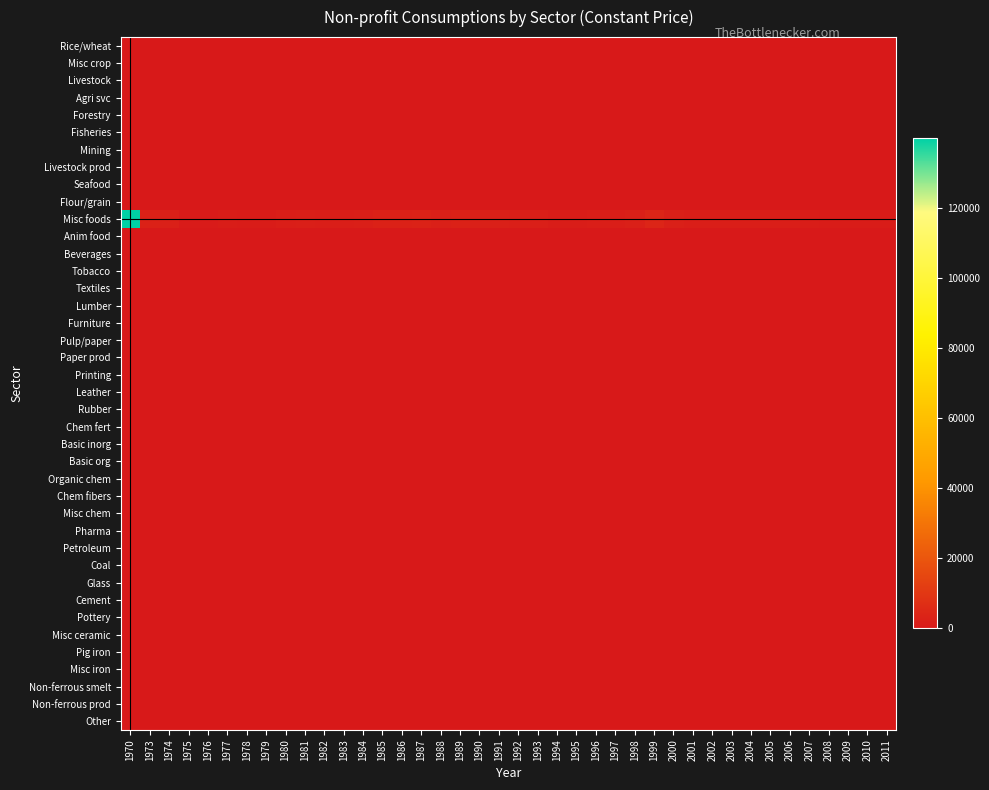

Reading left to right, what are all the values shown in this chart?

Rice/wheat: 1970=0.0	1973=0.0	1974=0.0	1975=0.0	1976=0.0	1977=0.0	1978=0.0	1979=0.0	1980=0.0	1981=0.0	1982=0.0	1983=0.0	1984=0.0	1985=0.0	1986=0.0	1987=0.0	1988=0.0	1989=0.0	1990=0.0	1991=0.0	1992=0.0	1993=0.0	1994=0.0	1995=0.0	1996=0.0	1997=0.0	1998=0.0	1999=0.0	2000=0.0	2001=0.0	2002=0.0	2003=0.0	2004=0.0	2005=0.0	2006=0.0	2007=0.0	2008=0.0	2009=0.0	2010=0.0	2011=0.0
Misc crop: 1970=0.0	1973=0.0	1974=0.0	1975=0.0	1976=0.0	1977=0.0	1978=0.0	1979=0.0	1980=0.0	1981=0.0	1982=0.0	1983=0.0	1984=0.0	1985=0.0	1986=0.0	1987=0.0	1988=0.0	1989=0.0	1990=0.0	1991=0.0	1992=0.0	1993=0.0	1994=0.0	1995=0.0	1996=0.0	1997=0.0	1998=0.0	1999=0.0	2000=0.0	2001=0.0	2002=0.0	2003=0.0	2004=0.0	2005=0.0	2006=0.0	2007=0.0	2008=0.0	2009=0.0	2010=0.0	2011=0.0
Livestock: 1970=0.0	1973=0.0	1974=0.0	1975=0.0	1976=0.0	1977=0.0	1978=0.0	1979=0.0	1980=0.0	1981=0.0	1982=0.0	1983=0.0	1984=0.0	1985=0.0	1986=0.0	1987=0.0	1988=0.0	1989=0.0	1990=0.0	1991=0.0	1992=0.0	1993=0.0	1994=0.0	1995=0.0	1996=0.0	1997=0.0	1998=0.0	1999=0.0	2000=0.0	2001=0.0	2002=0.0	2003=0.0	2004=0.0	2005=0.0	2006=0.0	2007=0.0	2008=0.0	2009=0.0	2010=0.0	2011=0.0
Agri svc: 1970=0.0	1973=0.0	1974=0.0	1975=0.0	1976=0.0	1977=0.0	1978=0.0	1979=0.0	1980=0.0	1981=0.0	1982=0.0	1983=0.0	1984=0.0	1985=0.0	1986=0.0	1987=0.0	1988=0.0	1989=0.0	1990=0.0	1991=0.0	1992=0.0	1993=0.0	1994=0.0	1995=0.0	1996=0.0	1997=0.0	1998=0.0	1999=0.0	2000=0.0	2001=0.0	2002=0.0	2003=0.0	2004=0.0	2005=0.0	2006=0.0	2007=0.0	2008=0.0	2009=0.0	2010=0.0	2011=0.0
Forestry: 1970=0.0	1973=0.0	1974=0.0	1975=0.0	1976=0.0	1977=0.0	1978=0.0	1979=0.0	1980=0.0	1981=0.0	1982=0.0	1983=0.0	1984=0.0	1985=0.0	1986=0.0	1987=0.0	1988=0.0	1989=0.0	1990=0.0	1991=0.0	1992=0.0	1993=0.0	1994=0.0	1995=0.0	1996=0.0	1997=0.0	1998=0.0	1999=0.0	2000=0.0	2001=0.0	2002=0.0	2003=0.0	2004=0.0	2005=0.0	2006=0.0	2007=0.0	2008=0.0	2009=0.0	2010=0.0	2011=0.0
Fisheries: 1970=0.0	1973=0.0	1974=0.0	1975=0.0	1976=0.0	1977=0.0	1978=0.0	1979=0.0	1980=0.0	1981=0.0	1982=0.0	1983=0.0	1984=0.0	1985=0.0	1986=0.0	1987=0.0	1988=0.0	1989=0.0	1990=0.0	1991=0.0	1992=0.0	1993=0.0	1994=0.0	1995=0.0	1996=0.0	1997=0.0	1998=0.0	1999=0.0	2000=0.0	2001=0.0	2002=0.0	2003=0.0	2004=0.0	2005=0.0	2006=0.0	2007=0.0	2008=0.0	2009=0.0	2010=0.0	2011=0.0
Mining: 1970=0.0	1973=0.0	1974=0.0	1975=0.0	1976=0.0	1977=0.0	1978=0.0	1979=0.0	1980=0.0	1981=0.0	1982=0.0	1983=0.0	1984=0.0	1985=0.0	1986=0.0	1987=0.0	1988=0.0	1989=0.0	1990=0.0	1991=0.0	1992=0.0	1993=0.0	1994=0.0	1995=0.0	1996=0.0	1997=0.0	1998=0.0	1999=0.0	2000=0.0	2001=0.0	2002=0.0	2003=0.0	2004=0.0	2005=0.0	2006=0.0	2007=0.0	2008=0.0	2009=0.0	2010=0.0	2011=0.0
Livestock prod: 1970=0.0	1973=0.0	1974=0.0	1975=0.0	1976=0.0	1977=0.0	1978=0.0	1979=0.0	1980=0.0	1981=0.0	1982=0.0	1983=0.0	1984=0.0	1985=0.0	1986=0.0	1987=0.0	1988=0.0	1989=0.0	1990=0.0	1991=0.0	1992=0.0	1993=0.0	1994=0.0	1995=0.0	1996=0.0	1997=0.0	1998=0.0	1999=0.0	2000=0.0	2001=0.0	2002=0.0	2003=0.0	2004=0.0	2005=0.0	2006=0.0	2007=0.0	2008=0.0	2009=0.0	2010=0.0	2011=0.0
Seafood: 1970=0.0	1973=0.0	1974=0.0	1975=0.0	1976=0.0	1977=0.0	1978=0.0	1979=0.0	1980=0.0	1981=0.0	1982=0.0	1983=0.0	1984=0.0	1985=0.0	1986=0.0	1987=0.0	1988=0.0	1989=0.0	1990=0.0	1991=0.0	1992=0.0	1993=0.0	1994=0.0	1995=0.0	1996=0.0	1997=0.0	1998=0.0	1999=0.0	2000=0.0	2001=0.0	2002=0.0	2003=0.0	2004=0.0	2005=0.0	2006=0.0	2007=0.0	2008=0.0	2009=0.0	2010=0.0	2011=0.0
Flour/grain: 1970=0.0	1973=0.0	1974=0.0	1975=0.0	1976=0.0	1977=0.0	1978=0.0	1979=0.0	1980=0.0	1981=0.0	1982=0.0	1983=0.0	1984=0.0	1985=0.0	1986=0.0	1987=0.0	1988=0.0	1989=0.0	1990=0.0	1991=0.0	1992=0.0	1993=0.0	1994=0.0	1995=0.0	1996=0.0	1997=0.0	1998=0.0	1999=0.0	2000=0.0	2001=0.0	2002=0.0	2003=0.0	2004=0.0	2005=0.0	2006=0.0	2007=0.0	2008=0.0	2009=0.0	2010=0.0	2011=0.0
Misc foods: 1970=139830.2	1973=2740.0	1974=2455.1	1975=1091.2	1976=985.1	1977=1413.5	1978=1163.0	1979=1293.7	1980=1843.7	1981=1938.5	1982=1745.4	1983=1812.2	1984=1926.7	1985=2753.6	1986=2879.3	1987=3275.3	1988=2554.4	1989=2814.5	1990=2671.7	1991=2292.0	1992=2079.0	1993=1999.0	1994=1552.0	1995=1390.7	1996=1641.0	1997=1845.9	1998=2581.3	1999=3858.8	2000=2405.5	2001=1855.3	2002=1686.0	2003=1710.2	2004=1645.2	2005=1763.2	2006=1789.9	2007=1544.6	2008=1325.7	2009=1111.6	2010=1144.8	2011=1122.6
Anim food: 1970=0.0	1973=0.0	1974=0.0	1975=0.0	1976=0.0	1977=0.0	1978=0.0	1979=0.0	1980=0.0	1981=0.0	1982=0.0	1983=0.0	1984=0.0	1985=0.0	1986=0.0	1987=0.0	1988=0.0	1989=0.0	1990=0.0	1991=0.0	1992=0.0	1993=0.0	1994=0.0	1995=0.0	1996=0.0	1997=0.0	1998=0.0	1999=0.0	2000=0.0	2001=0.0	2002=0.0	2003=0.0	2004=0.0	2005=0.0	2006=0.0	2007=0.0	2008=0.0	2009=0.0	2010=0.0	2011=0.0
Beverages: 1970=0.0	1973=0.0	1974=0.0	1975=0.0	1976=0.0	1977=0.0	1978=0.0	1979=0.0	1980=0.0	1981=0.0	1982=0.0	1983=0.0	1984=0.0	1985=0.0	1986=0.0	1987=0.0	1988=0.0	1989=0.0	1990=0.0	1991=0.0	1992=0.0	1993=0.0	1994=0.0	1995=0.0	1996=0.0	1997=0.0	1998=0.0	1999=0.0	2000=0.0	2001=0.0	2002=0.0	2003=0.0	2004=0.0	2005=0.0	2006=0.0	2007=0.0	2008=0.0	2009=0.0	2010=0.0	2011=0.0
Tobacco: 1970=0.0	1973=0.0	1974=0.0	1975=0.0	1976=0.0	1977=0.0	1978=0.0	1979=0.0	1980=0.0	1981=0.0	1982=0.0	1983=0.0	1984=0.0	1985=0.0	1986=0.0	1987=0.0	1988=0.0	1989=0.0	1990=0.0	1991=0.0	1992=0.0	1993=0.0	1994=0.0	1995=0.0	1996=0.0	1997=0.0	1998=0.0	1999=0.0	2000=0.0	2001=0.0	2002=0.0	2003=0.0	2004=0.0	2005=0.0	2006=0.0	2007=0.0	2008=0.0	2009=0.0	2010=0.0	2011=0.0
Textiles: 1970=0.0	1973=0.0	1974=0.0	1975=0.0	1976=0.0	1977=0.0	1978=0.0	1979=0.0	1980=0.0	1981=0.0	1982=0.0	1983=0.0	1984=0.0	1985=0.0	1986=0.0	1987=0.0	1988=0.0	1989=0.0	1990=0.0	1991=0.0	1992=0.0	1993=0.0	1994=0.0	1995=0.0	1996=0.0	1997=0.0	1998=0.0	1999=0.0	2000=0.0	2001=0.0	2002=0.0	2003=0.0	2004=0.0	2005=0.0	2006=0.0	2007=0.0	2008=0.0	2009=0.0	2010=0.0	2011=0.0
Lumber: 1970=0.0	1973=0.0	1974=0.0	1975=0.0	1976=0.0	1977=0.0	1978=0.0	1979=0.0	1980=0.0	1981=0.0	1982=0.0	1983=0.0	1984=0.0	1985=0.0	1986=0.0	1987=0.0	1988=0.0	1989=0.0	1990=0.0	1991=0.0	1992=0.0	1993=0.0	1994=0.0	1995=0.0	1996=0.0	1997=0.0	1998=0.0	1999=0.0	2000=0.0	2001=0.0	2002=0.0	2003=0.0	2004=0.0	2005=0.0	2006=0.0	2007=0.0	2008=0.0	2009=0.0	2010=0.0	2011=0.0
Furniture: 1970=0.0	1973=0.0	1974=0.0	1975=0.0	1976=0.0	1977=0.0	1978=0.0	1979=0.0	1980=0.0	1981=0.0	1982=0.0	1983=0.0	1984=0.0	1985=0.0	1986=0.0	1987=0.0	1988=0.0	1989=0.0	1990=0.0	1991=0.0	1992=0.0	1993=0.0	1994=0.0	1995=0.0	1996=0.0	1997=0.0	1998=0.0	1999=0.0	2000=0.0	2001=0.0	2002=0.0	2003=0.0	2004=0.0	2005=0.0	2006=0.0	2007=0.0	2008=0.0	2009=0.0	2010=0.0	2011=0.0
Pulp/paper: 1970=0.0	1973=0.0	1974=0.0	1975=0.0	1976=0.0	1977=0.0	1978=0.0	1979=0.0	1980=0.0	1981=0.0	1982=0.0	1983=0.0	1984=0.0	1985=0.0	1986=0.0	1987=0.0	1988=0.0	1989=0.0	1990=0.0	1991=0.0	1992=0.0	1993=0.0	1994=0.0	1995=0.0	1996=0.0	1997=0.0	1998=0.0	1999=0.0	2000=0.0	2001=0.0	2002=0.0	2003=0.0	2004=0.0	2005=0.0	2006=0.0	2007=0.0	2008=0.0	2009=0.0	2010=0.0	2011=0.0
Paper prod: 1970=0.0	1973=0.0	1974=0.0	1975=0.0	1976=0.0	1977=0.0	1978=0.0	1979=0.0	1980=0.0	1981=0.0	1982=0.0	1983=0.0	1984=0.0	1985=0.0	1986=0.0	1987=0.0	1988=0.0	1989=0.0	1990=0.0	1991=0.0	1992=0.0	1993=0.0	1994=0.0	1995=0.0	1996=0.0	1997=0.0	1998=0.0	1999=0.0	2000=0.0	2001=0.0	2002=0.0	2003=0.0	2004=0.0	2005=0.0	2006=0.0	2007=0.0	2008=0.0	2009=0.0	2010=0.0	2011=0.0
Printing: 1970=0.0	1973=0.0	1974=0.0	1975=0.0	1976=0.0	1977=0.0	1978=0.0	1979=0.0	1980=0.0	1981=0.0	1982=0.0	1983=0.0	1984=0.0	1985=0.0	1986=0.0	1987=0.0	1988=0.0	1989=0.0	1990=0.0	1991=0.0	1992=0.0	1993=0.0	1994=0.0	1995=0.0	1996=0.0	1997=0.0	1998=0.0	1999=0.0	2000=0.0	2001=0.0	2002=0.0	2003=0.0	2004=0.0	2005=0.0	2006=0.0	2007=0.0	2008=0.0	2009=0.0	2010=0.0	2011=0.0
Leather: 1970=0.0	1973=0.0	1974=0.0	1975=0.0	1976=0.0	1977=0.0	1978=0.0	1979=0.0	1980=0.0	1981=0.0	1982=0.0	1983=0.0	1984=0.0	1985=0.0	1986=0.0	1987=0.0	1988=0.0	1989=0.0	1990=0.0	1991=0.0	1992=0.0	1993=0.0	1994=0.0	1995=0.0	1996=0.0	1997=0.0	1998=0.0	1999=0.0	2000=0.0	2001=0.0	2002=0.0	2003=0.0	2004=0.0	2005=0.0	2006=0.0	2007=0.0	2008=0.0	2009=0.0	2010=0.0	2011=0.0
Rubber: 1970=0.0	1973=0.0	1974=0.0	1975=0.0	1976=0.0	1977=0.0	1978=0.0	1979=0.0	1980=0.0	1981=0.0	1982=0.0	1983=0.0	1984=0.0	1985=0.0	1986=0.0	1987=0.0	1988=0.0	1989=0.0	1990=0.0	1991=0.0	1992=0.0	1993=0.0	1994=0.0	1995=0.0	1996=0.0	1997=0.0	1998=0.0	1999=0.0	2000=0.0	2001=0.0	2002=0.0	2003=0.0	2004=0.0	2005=0.0	2006=0.0	2007=0.0	2008=0.0	2009=0.0	2010=0.0	2011=0.0
Chem fert: 1970=0.0	1973=0.0	1974=0.0	1975=0.0	1976=0.0	1977=0.0	1978=0.0	1979=0.0	1980=0.0	1981=0.0	1982=0.0	1983=0.0	1984=0.0	1985=0.0	1986=0.0	1987=0.0	1988=0.0	1989=0.0	1990=0.0	1991=0.0	1992=0.0	1993=0.0	1994=0.0	1995=0.0	1996=0.0	1997=0.0	1998=0.0	1999=0.0	2000=0.0	2001=0.0	2002=0.0	2003=0.0	2004=0.0	2005=0.0	2006=0.0	2007=0.0	2008=0.0	2009=0.0	2010=0.0	2011=0.0
Basic inorg: 1970=0.0	1973=0.0	1974=0.0	1975=0.0	1976=0.0	1977=0.0	1978=0.0	1979=0.0	1980=0.0	1981=0.0	1982=0.0	1983=0.0	1984=0.0	1985=0.0	1986=0.0	1987=0.0	1988=0.0	1989=0.0	1990=0.0	1991=0.0	1992=0.0	1993=0.0	1994=0.0	1995=0.0	1996=0.0	1997=0.0	1998=0.0	1999=0.0	2000=0.0	2001=0.0	2002=0.0	2003=0.0	2004=0.0	2005=0.0	2006=0.0	2007=0.0	2008=0.0	2009=0.0	2010=0.0	2011=0.0
Basic org: 1970=0.0	1973=0.0	1974=0.0	1975=0.0	1976=0.0	1977=0.0	1978=0.0	1979=0.0	1980=0.0	1981=0.0	1982=0.0	1983=0.0	1984=0.0	1985=0.0	1986=0.0	1987=0.0	1988=0.0	1989=0.0	1990=0.0	1991=0.0	1992=0.0	1993=0.0	1994=0.0	1995=0.0	1996=0.0	1997=0.0	1998=0.0	1999=0.0	2000=0.0	2001=0.0	2002=0.0	2003=0.0	2004=0.0	2005=0.0	2006=0.0	2007=0.0	2008=0.0	2009=0.0	2010=0.0	2011=0.0
Organic chem: 1970=0.0	1973=0.0	1974=0.0	1975=0.0	1976=0.0	1977=0.0	1978=0.0	1979=0.0	1980=0.0	1981=0.0	1982=0.0	1983=0.0	1984=0.0	1985=0.0	1986=0.0	1987=0.0	1988=0.0	1989=0.0	1990=0.0	1991=0.0	1992=0.0	1993=0.0	1994=0.0	1995=0.0	1996=0.0	1997=0.0	1998=0.0	1999=0.0	2000=0.0	2001=0.0	2002=0.0	2003=0.0	2004=0.0	2005=0.0	2006=0.0	2007=0.0	2008=0.0	2009=0.0	2010=0.0	2011=0.0
Chem fibers: 1970=0.0	1973=0.0	1974=0.0	1975=0.0	1976=0.0	1977=0.0	1978=0.0	1979=0.0	1980=0.0	1981=0.0	1982=0.0	1983=0.0	1984=0.0	1985=0.0	1986=0.0	1987=0.0	1988=0.0	1989=0.0	1990=0.0	1991=0.0	1992=0.0	1993=0.0	1994=0.0	1995=0.0	1996=0.0	1997=0.0	1998=0.0	1999=0.0	2000=0.0	2001=0.0	2002=0.0	2003=0.0	2004=0.0	2005=0.0	2006=0.0	2007=0.0	2008=0.0	2009=0.0	2010=0.0	2011=0.0
Misc chem: 1970=0.0	1973=0.0	1974=0.0	1975=0.0	1976=0.0	1977=0.0	1978=0.0	1979=0.0	1980=0.0	1981=0.0	1982=0.0	1983=0.0	1984=0.0	1985=0.0	1986=0.0	1987=0.0	1988=0.0	1989=0.0	1990=0.0	1991=0.0	1992=0.0	1993=0.0	1994=0.0	1995=0.0	1996=0.0	1997=0.0	1998=0.0	1999=0.0	2000=0.0	2001=0.0	2002=0.0	2003=0.0	2004=0.0	2005=0.0	2006=0.0	2007=0.0	2008=0.0	2009=0.0	2010=0.0	2011=0.0
Pharma: 1970=0.0	1973=0.0	1974=0.0	1975=0.0	1976=0.0	1977=0.0	1978=0.0	1979=0.0	1980=0.0	1981=0.0	1982=0.0	1983=0.0	1984=0.0	1985=0.0	1986=0.0	1987=0.0	1988=0.0	1989=0.0	1990=0.0	1991=0.0	1992=0.0	1993=0.0	1994=0.0	1995=0.0	1996=0.0	1997=0.0	1998=0.0	1999=0.0	2000=0.0	2001=0.0	2002=0.0	2003=0.0	2004=0.0	2005=0.0	2006=0.0	2007=0.0	2008=0.0	2009=0.0	2010=0.0	2011=0.0
Petroleum: 1970=0.0	1973=0.0	1974=0.0	1975=0.0	1976=0.0	1977=0.0	1978=0.0	1979=0.0	1980=0.0	1981=0.0	1982=0.0	1983=0.0	1984=0.0	1985=0.0	1986=0.0	1987=0.0	1988=0.0	1989=0.0	1990=0.0	1991=0.0	1992=0.0	1993=0.0	1994=0.0	1995=0.0	1996=0.0	1997=0.0	1998=0.0	1999=0.0	2000=0.0	2001=0.0	2002=0.0	2003=0.0	2004=0.0	2005=0.0	2006=0.0	2007=0.0	2008=0.0	2009=0.0	2010=0.0	2011=0.0
Coal: 1970=0.0	1973=0.0	1974=0.0	1975=0.0	1976=0.0	1977=0.0	1978=0.0	1979=0.0	1980=0.0	1981=0.0	1982=0.0	1983=0.0	1984=0.0	1985=0.0	1986=0.0	1987=0.0	1988=0.0	1989=0.0	1990=0.0	1991=0.0	1992=0.0	1993=0.0	1994=0.0	1995=0.0	1996=0.0	1997=0.0	1998=0.0	1999=0.0	2000=0.0	2001=0.0	2002=0.0	2003=0.0	2004=0.0	2005=0.0	2006=0.0	2007=0.0	2008=0.0	2009=0.0	2010=0.0	2011=0.0
Glass: 1970=0.0	1973=0.0	1974=0.0	1975=0.0	1976=0.0	1977=0.0	1978=0.0	1979=0.0	1980=0.0	1981=0.0	1982=0.0	1983=0.0	1984=0.0	1985=0.0	1986=0.0	1987=0.0	1988=0.0	1989=0.0	1990=0.0	1991=0.0	1992=0.0	1993=0.0	1994=0.0	1995=0.0	1996=0.0	1997=0.0	1998=0.0	1999=0.0	2000=0.0	2001=0.0	2002=0.0	2003=0.0	2004=0.0	2005=0.0	2006=0.0	2007=0.0	2008=0.0	2009=0.0	2010=0.0	2011=0.0
Cement: 1970=0.0	1973=0.0	1974=0.0	1975=0.0	1976=0.0	1977=0.0	1978=0.0	1979=0.0	1980=0.0	1981=0.0	1982=0.0	1983=0.0	1984=0.0	1985=0.0	1986=0.0	1987=0.0	1988=0.0	1989=0.0	1990=0.0	1991=0.0	1992=0.0	1993=0.0	1994=0.0	1995=0.0	1996=0.0	1997=0.0	1998=0.0	1999=0.0	2000=0.0	2001=0.0	2002=0.0	2003=0.0	2004=0.0	2005=0.0	2006=0.0	2007=0.0	2008=0.0	2009=0.0	2010=0.0	2011=0.0
Pottery: 1970=0.0	1973=0.0	1974=0.0	1975=0.0	1976=0.0	1977=0.0	1978=0.0	1979=0.0	1980=0.0	1981=0.0	1982=0.0	1983=0.0	1984=0.0	1985=0.0	1986=0.0	1987=0.0	1988=0.0	1989=0.0	1990=0.0	1991=0.0	1992=0.0	1993=0.0	1994=0.0	1995=0.0	1996=0.0	1997=0.0	1998=0.0	1999=0.0	2000=0.0	2001=0.0	2002=0.0	2003=0.0	2004=0.0	2005=0.0	2006=0.0	2007=0.0	2008=0.0	2009=0.0	2010=0.0	2011=0.0
Misc ceramic: 1970=0.0	1973=0.0	1974=0.0	1975=0.0	1976=0.0	1977=0.0	1978=0.0	1979=0.0	1980=0.0	1981=0.0	1982=0.0	1983=0.0	1984=0.0	1985=0.0	1986=0.0	1987=0.0	1988=0.0	1989=0.0	1990=0.0	1991=0.0	1992=0.0	1993=0.0	1994=0.0	1995=0.0	1996=0.0	1997=0.0	1998=0.0	1999=0.0	2000=0.0	2001=0.0	2002=0.0	2003=0.0	2004=0.0	2005=0.0	2006=0.0	2007=0.0	2008=0.0	2009=0.0	2010=0.0	2011=0.0
Pig iron: 1970=0.0	1973=0.0	1974=0.0	1975=0.0	1976=0.0	1977=0.0	1978=0.0	1979=0.0	1980=0.0	1981=0.0	1982=0.0	1983=0.0	1984=0.0	1985=0.0	1986=0.0	1987=0.0	1988=0.0	1989=0.0	1990=0.0	1991=0.0	1992=0.0	1993=0.0	1994=0.0	1995=0.0	1996=0.0	1997=0.0	1998=0.0	1999=0.0	2000=0.0	2001=0.0	2002=0.0	2003=0.0	2004=0.0	2005=0.0	2006=0.0	2007=0.0	2008=0.0	2009=0.0	2010=0.0	2011=0.0
Misc iron: 1970=0.0	1973=0.0	1974=0.0	1975=0.0	1976=0.0	1977=0.0	1978=0.0	1979=0.0	1980=0.0	1981=0.0	1982=0.0	1983=0.0	1984=0.0	1985=0.0	1986=0.0	1987=0.0	1988=0.0	1989=0.0	1990=0.0	1991=0.0	1992=0.0	1993=0.0	1994=0.0	1995=0.0	1996=0.0	1997=0.0	1998=0.0	1999=0.0	2000=0.0	2001=0.0	2002=0.0	2003=0.0	2004=0.0	2005=0.0	2006=0.0	2007=0.0	2008=0.0	2009=0.0	2010=0.0	2011=0.0
Non-ferrous smelt: 1970=0.0	1973=0.0	1974=0.0	1975=0.0	1976=0.0	1977=0.0	1978=0.0	1979=0.0	1980=0.0	1981=0.0	1982=0.0	1983=0.0	1984=0.0	1985=0.0	1986=0.0	1987=0.0	1988=0.0	1989=0.0	1990=0.0	1991=0.0	1992=0.0	1993=0.0	1994=0.0	1995=0.0	1996=0.0	1997=0.0	1998=0.0	1999=0.0	2000=0.0	2001=0.0	2002=0.0	2003=0.0	2004=0.0	2005=0.0	2006=0.0	2007=0.0	2008=0.0	2009=0.0	2010=0.0	2011=0.0
Non-ferrous prod: 1970=0.0	1973=0.0	1974=0.0	1975=0.0	1976=0.0	1977=0.0	1978=0.0	1979=0.0	1980=0.0	1981=0.0	1982=0.0	1983=0.0	1984=0.0	1985=0.0	1986=0.0	1987=0.0	1988=0.0	1989=0.0	1990=0.0	1991=0.0	1992=0.0	1993=0.0	1994=0.0	1995=0.0	1996=0.0	1997=0.0	1998=0.0	1999=0.0	2000=0.0	2001=0.0	2002=0.0	2003=0.0	2004=0.0	2005=0.0	2006=0.0	2007=0.0	2008=0.0	2009=0.0	2010=0.0	2011=0.0
Other: 1970=0.0	1973=0.0	1974=0.0	1975=0.0	1976=0.0	1977=0.0	1978=0.0	1979=0.0	1980=0.0	1981=0.0	1982=0.0	1983=0.0	1984=0.0	1985=0.0	1986=0.0	1987=0.0	1988=0.0	1989=0.0	1990=0.0	1991=0.0	1992=0.0	1993=0.0	1994=0.0	1995=0.0	1996=0.0	1997=0.0	1998=0.0	1999=0.0	2000=0.0	2001=0.0	2002=0.0	2003=0.0	2004=0.0	2005=0.0	2006=0.0	2007=0.0	2008=0.0	2009=0.0	2010=0.0	2011=0.0